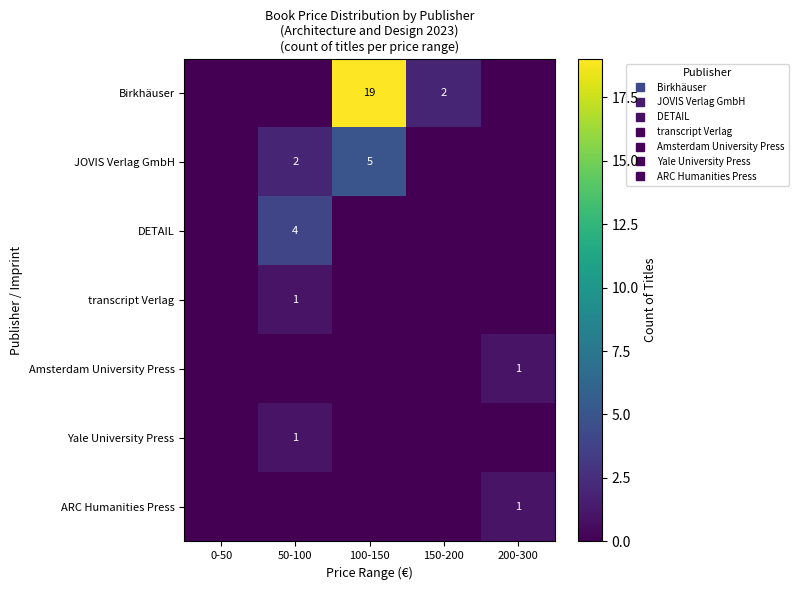

Which series has the widest spread of values?

Birkhäuser